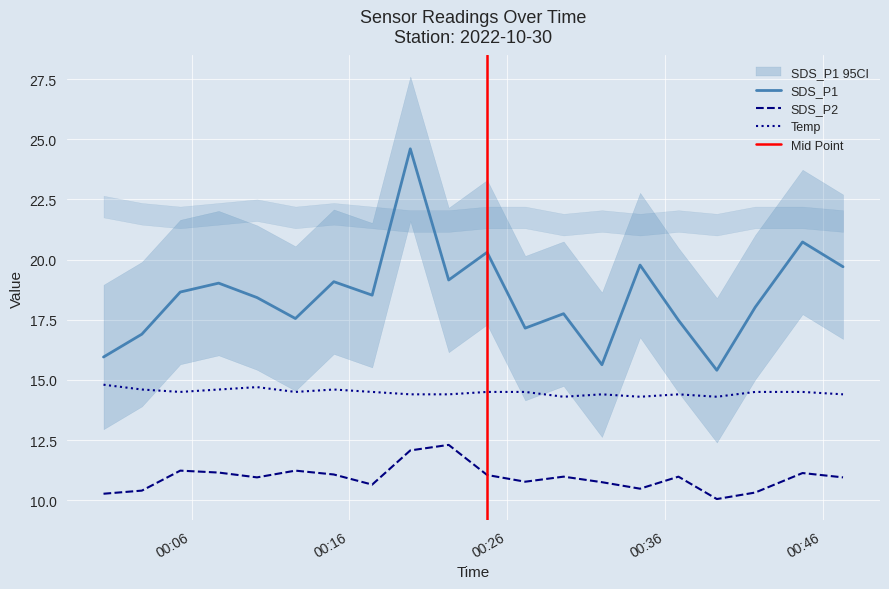

What position from the right is 2022/10/30 00:41:44?

3